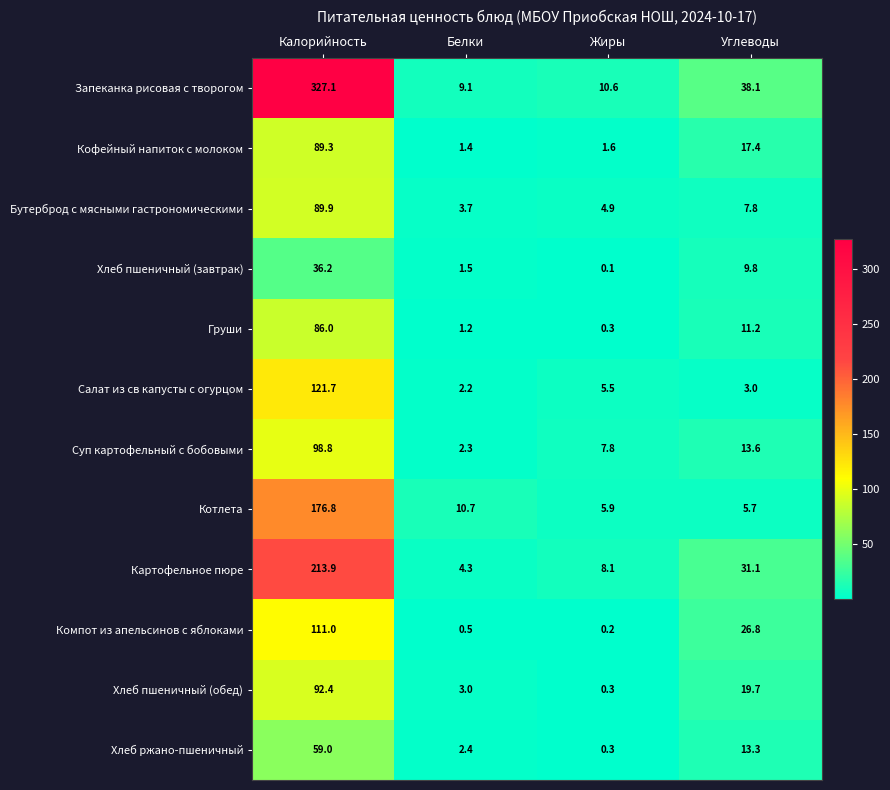

What is the sum of the Компот из апельсинов с яблоками values at Белки and Калорийность?

111.5